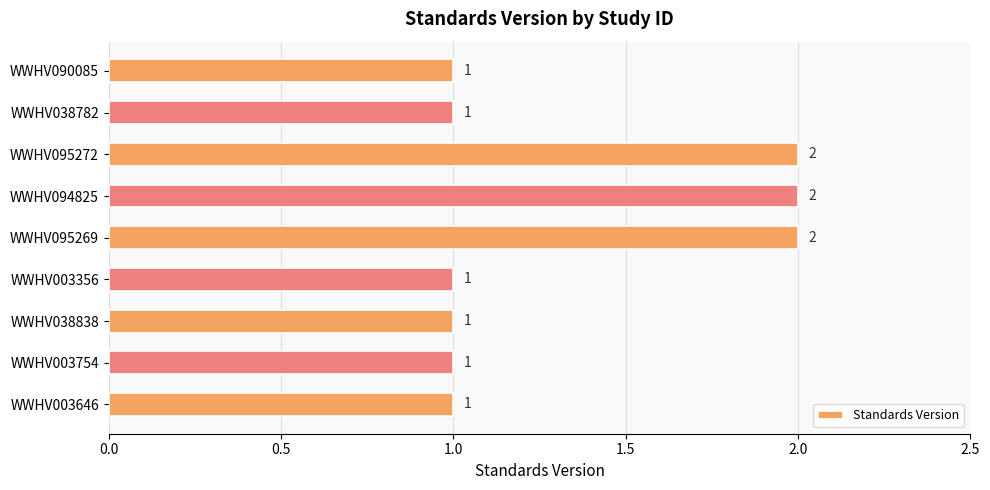

The value at WWHV003646 is 0. True or false?

False